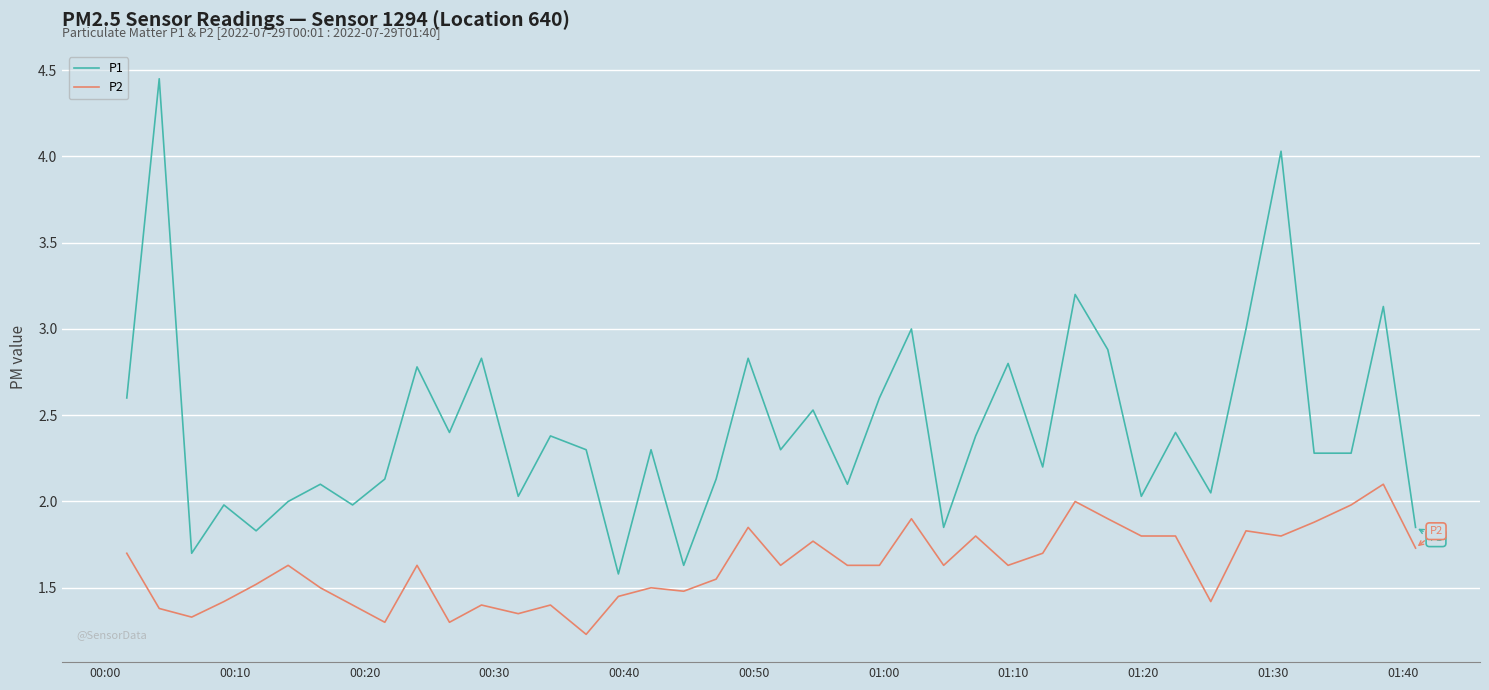

Does the chart display data point markers on the line(s)?

No